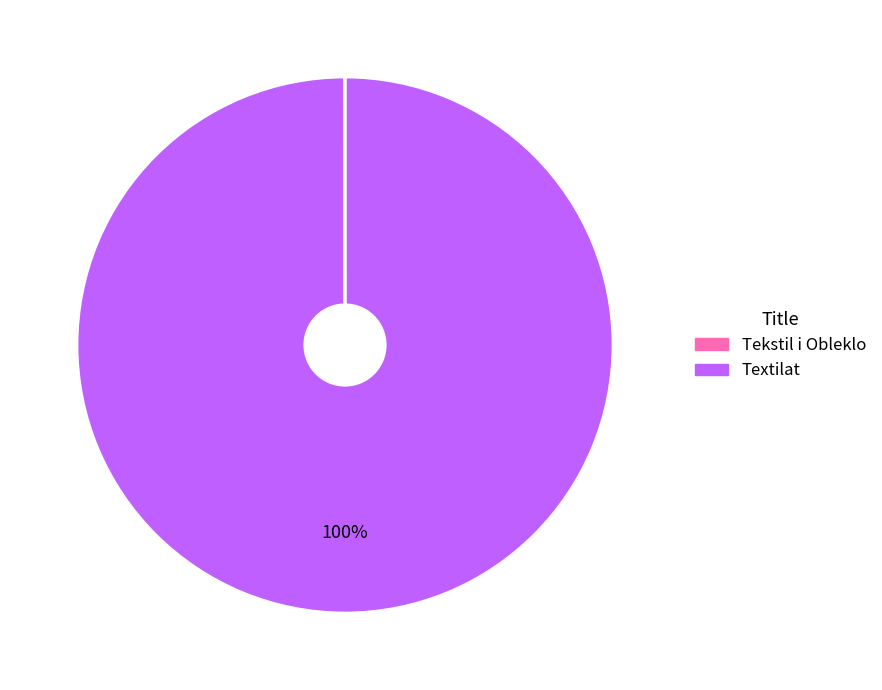

Is it true that Textilat is 100% of the pie?

True